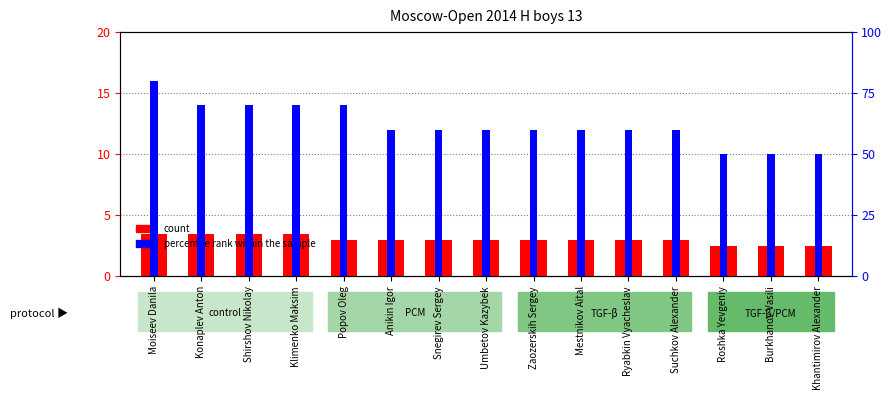

How many distinct data groups are displayed?

2